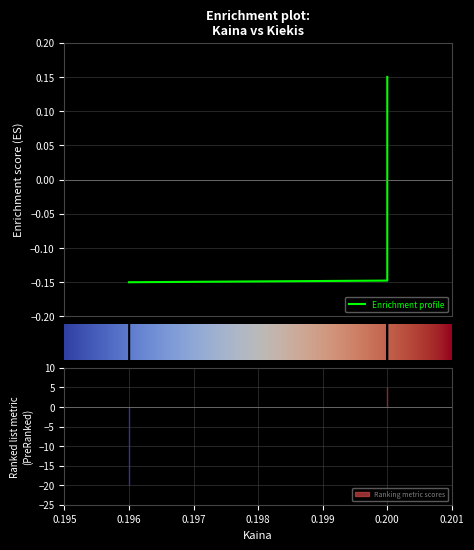

The chart shows a value of -0.3 at 0.196. True or false?

False